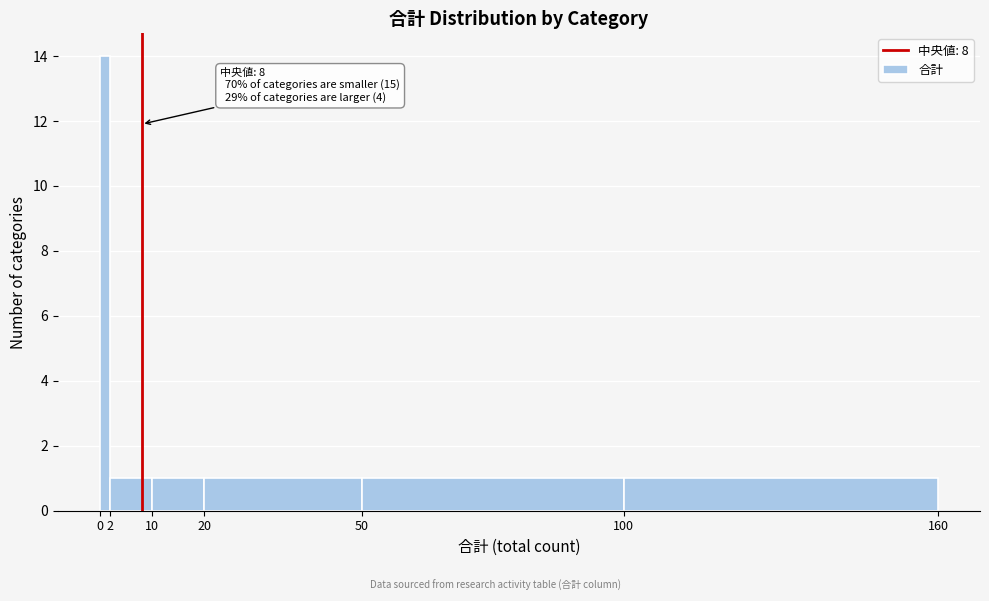

Over which range of the x-axis is the bar tallest?

0 to 2